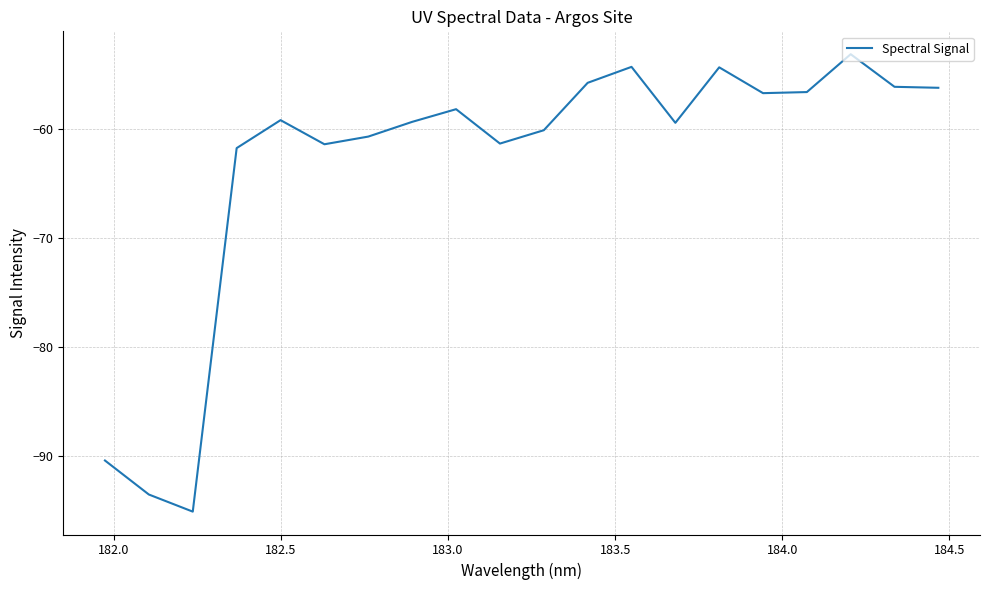

What is the minimum value shown in the chart?

-95.2